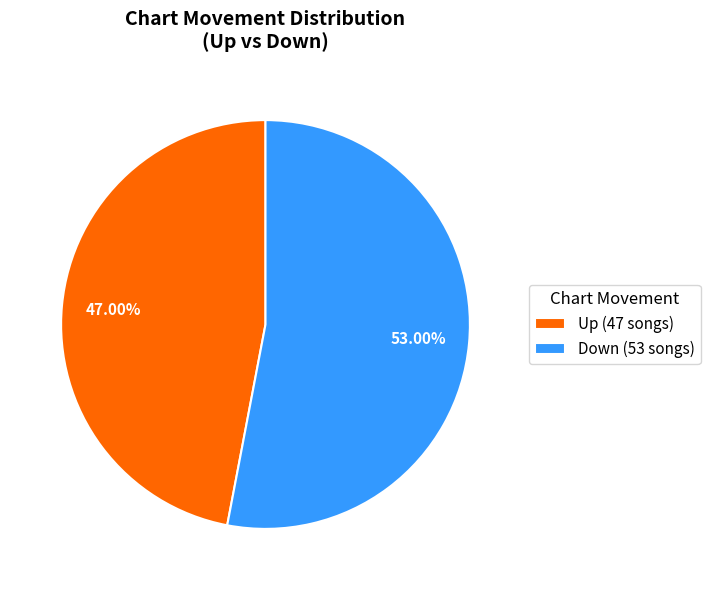

What is the ratio of the value at Up (47 songs) to the value at Down (53 songs)?

0.9